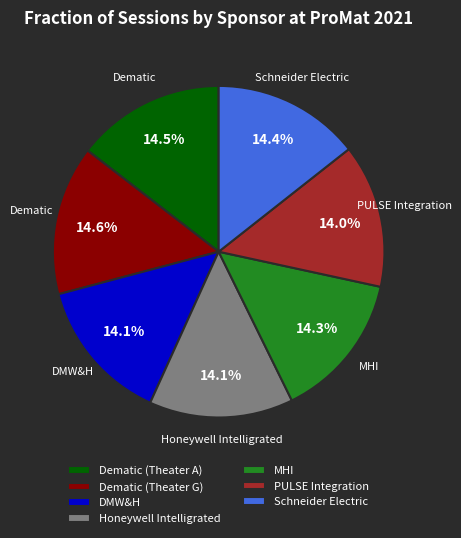

Does Honeywell Intelligrated represent more than half of the total?

No